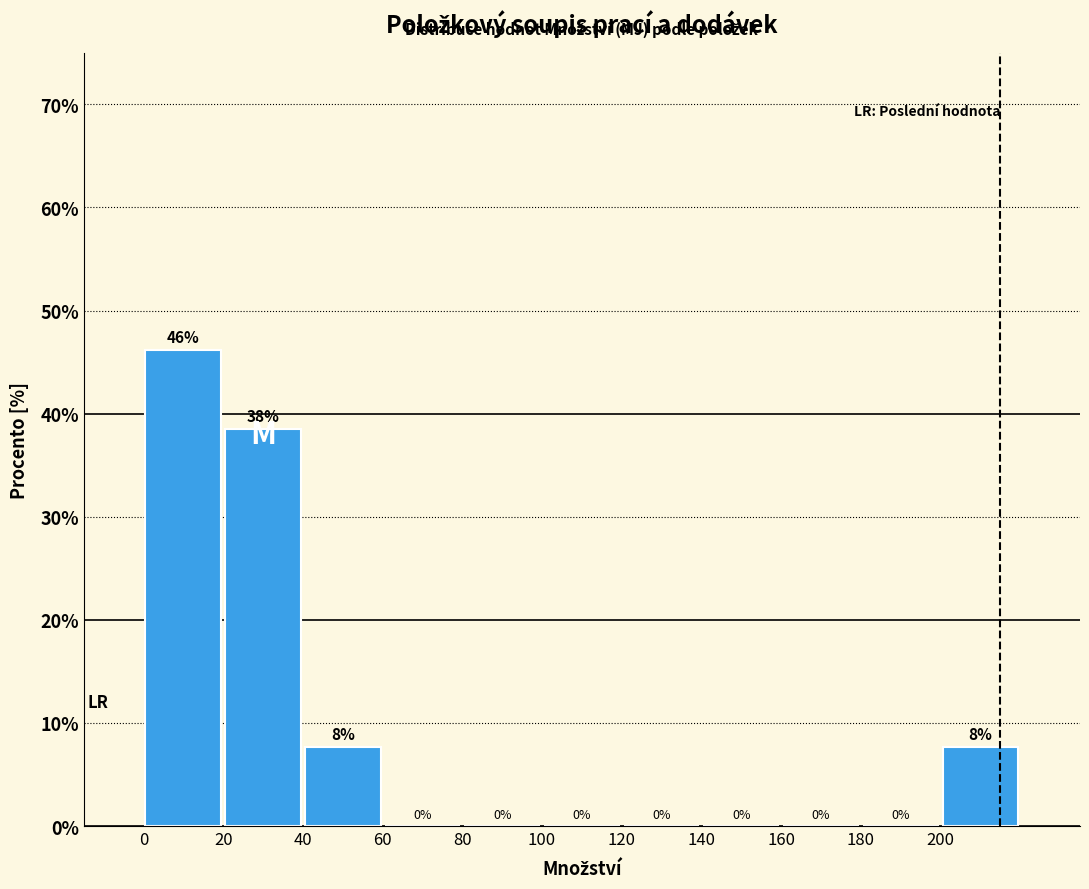

Which range on the x-axis has the tallest bar?

0 to 20